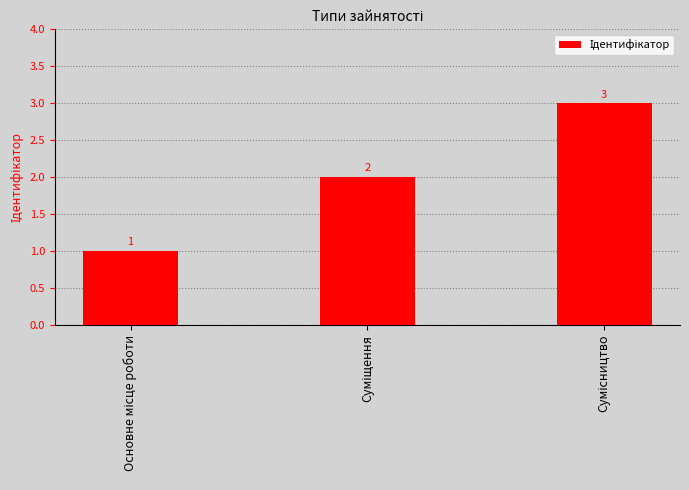

Reading right to left, extract all data points from this chart.

3	2	1